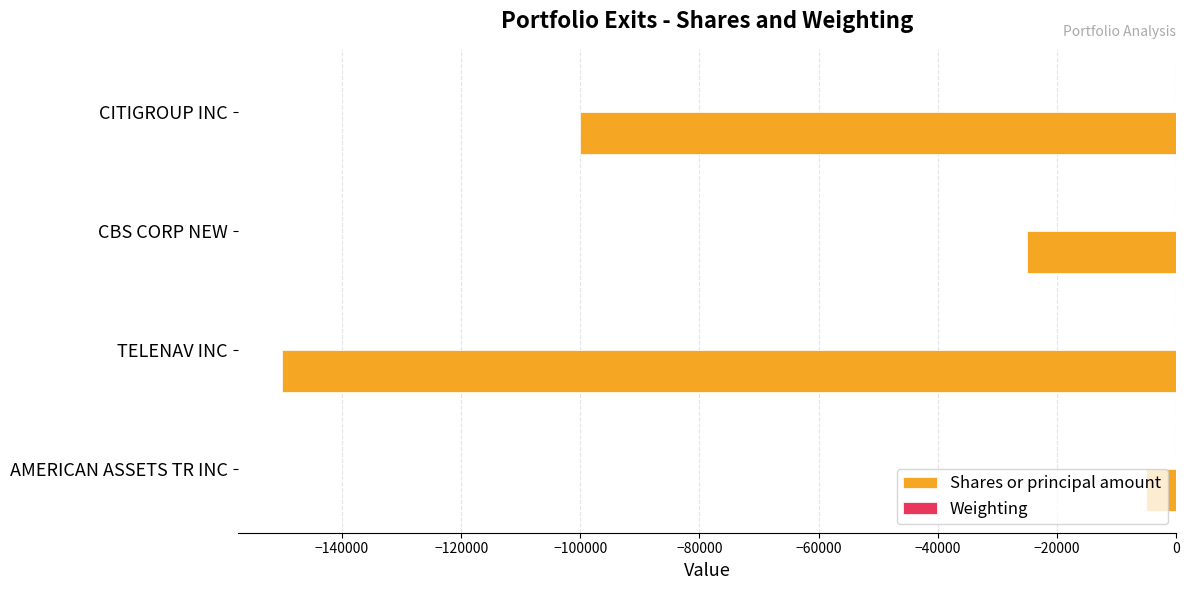

What is the highest value of the Shares or principal amount series?

-5000.0